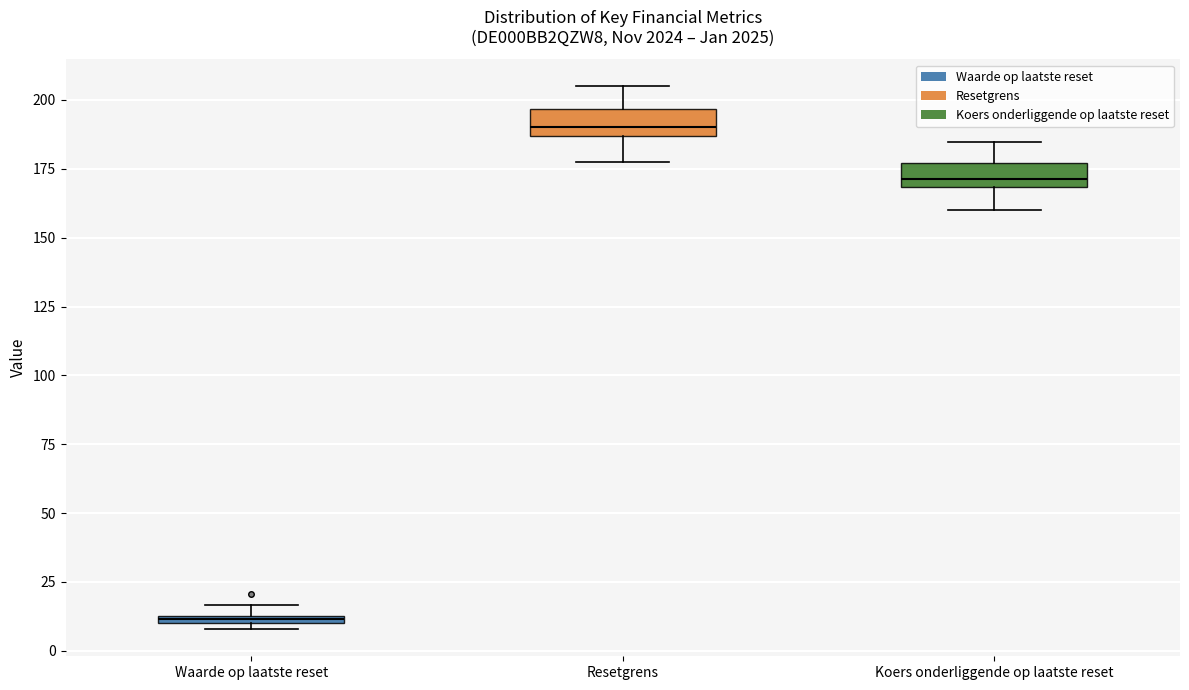

Where does the lower whisker of the box for Koers onderliggende op laatste reset end on the y-axis? The values are not printed on the chart, so give them approximately, as read against the axis.

160